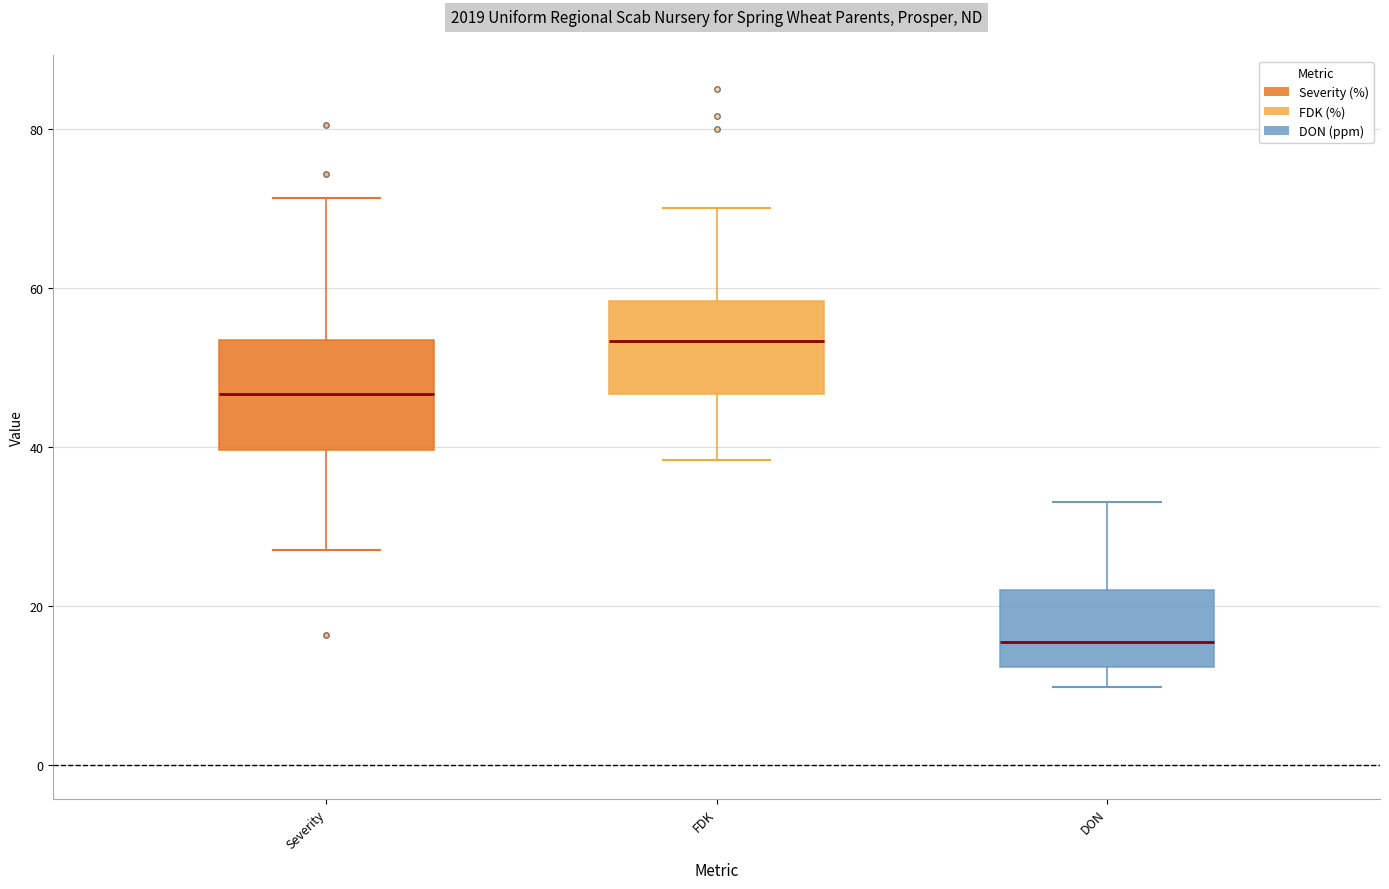

Where is the upper edge of the box for DON on the y-axis? The values are not printed on the chart, so give them approximately, as read against the axis.

22